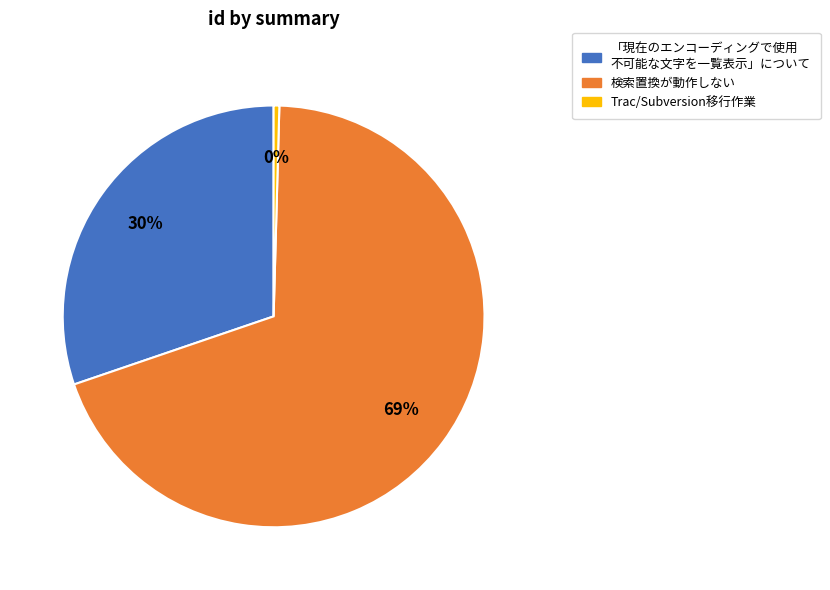

To the nearest percent, what is the average slice percentage?

33%